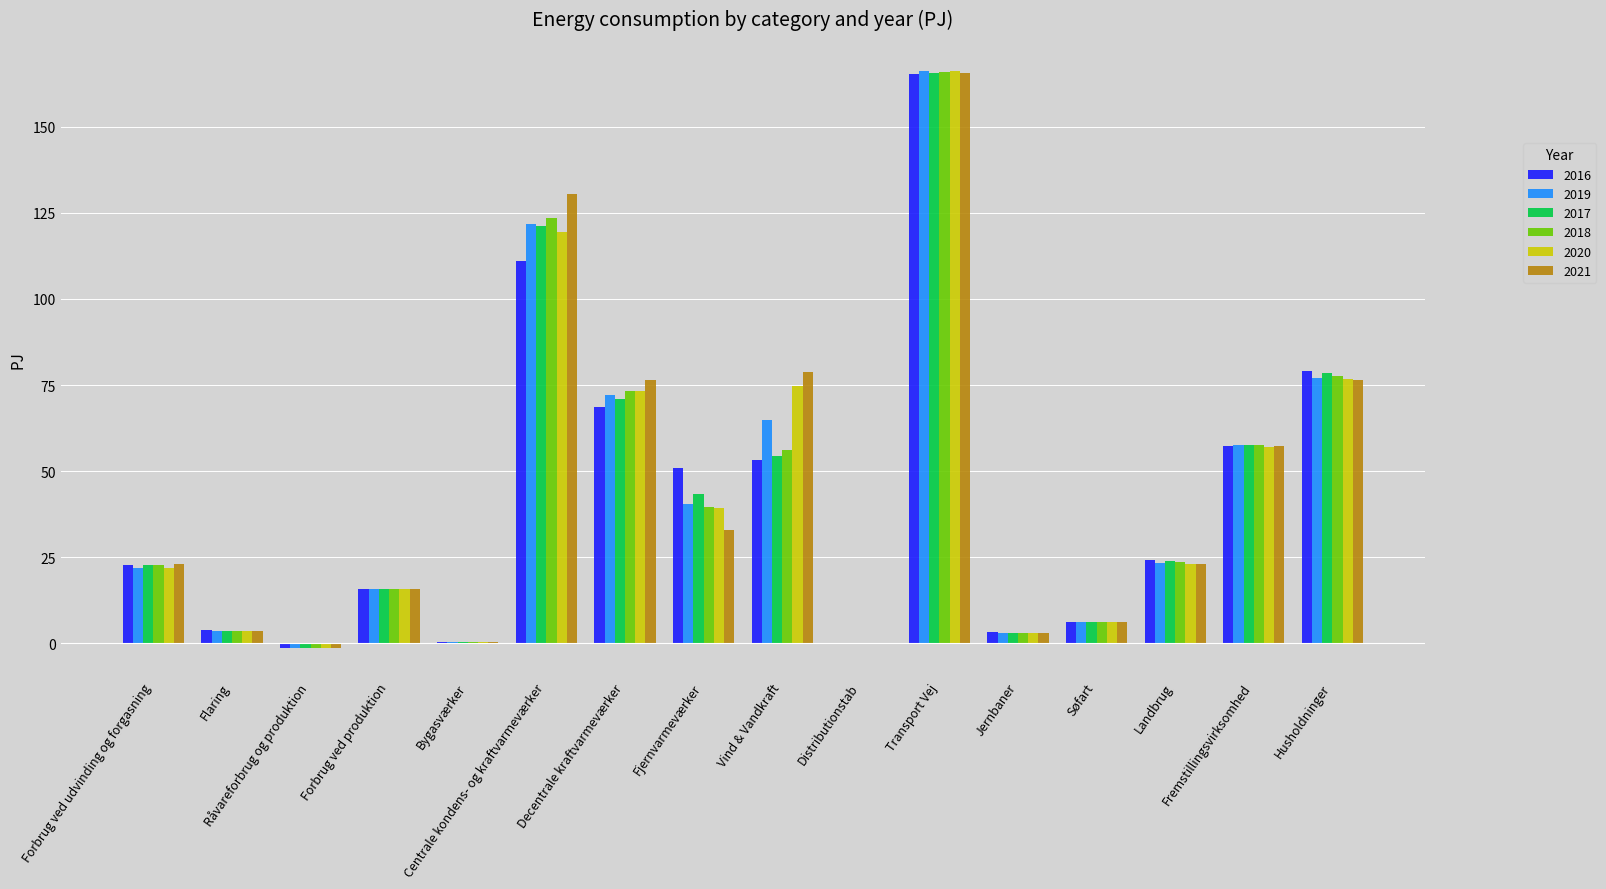

What is the sum of all 2019 values?

673.1